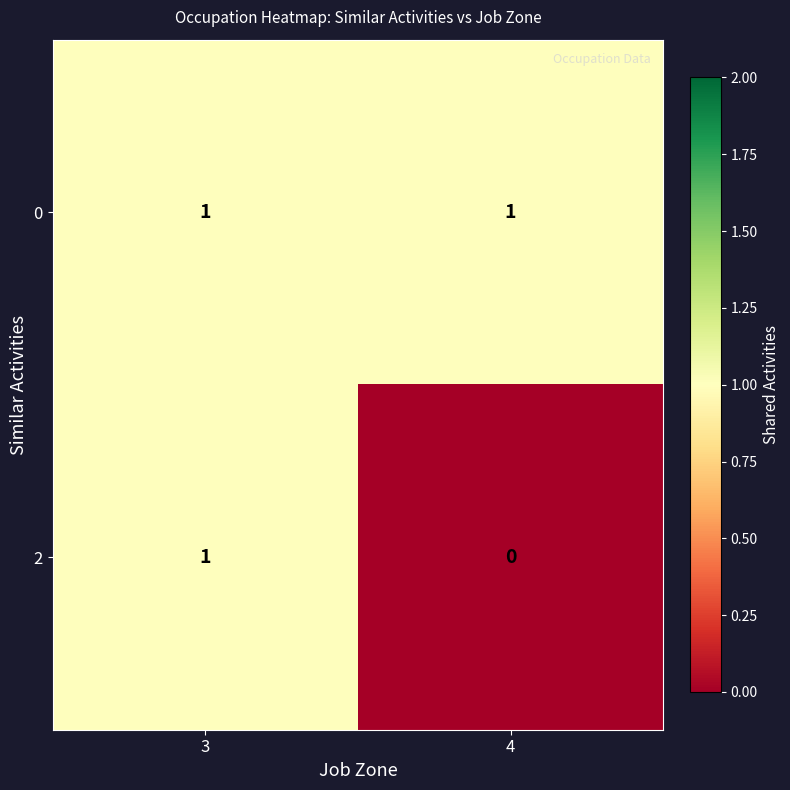

Reading right to left, transcribe all the data shown in this chart.

0: 4=1	3=1
2: 4=0	3=1